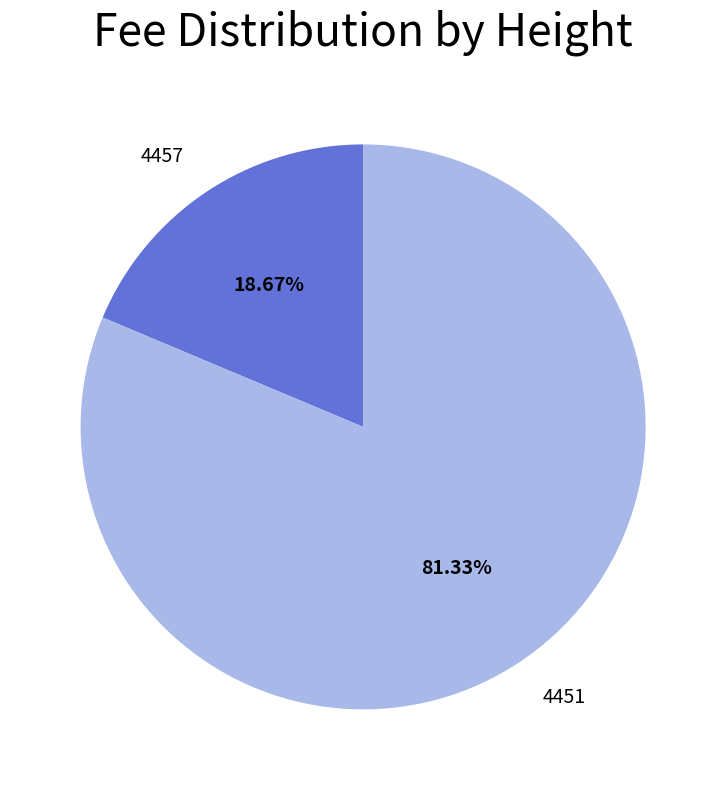

Rank the categories by value from highest to lowest.

4451, 4457